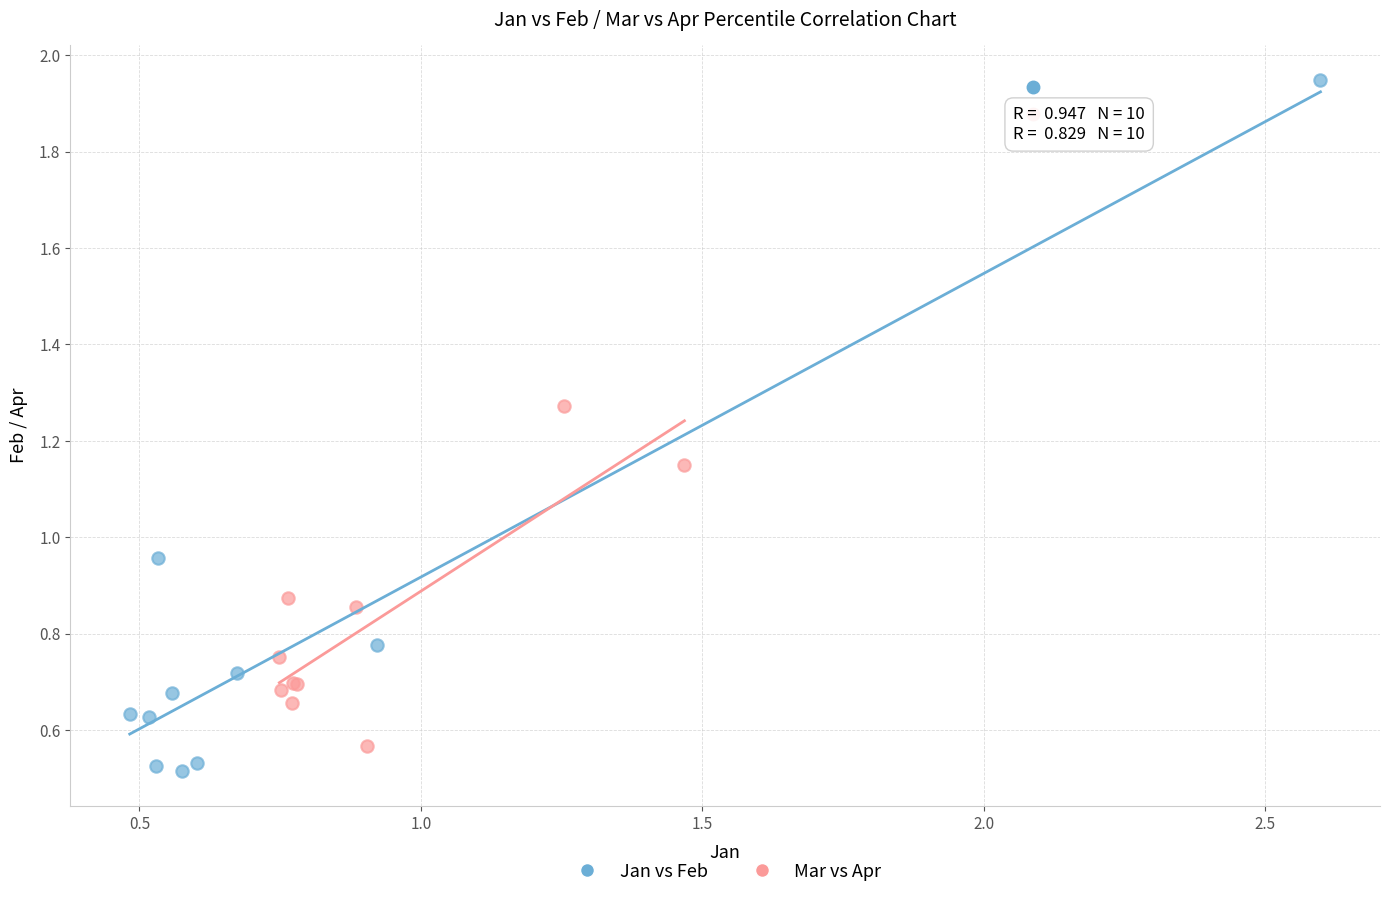

Which series contains the lowest Y value?

Jan vs Feb